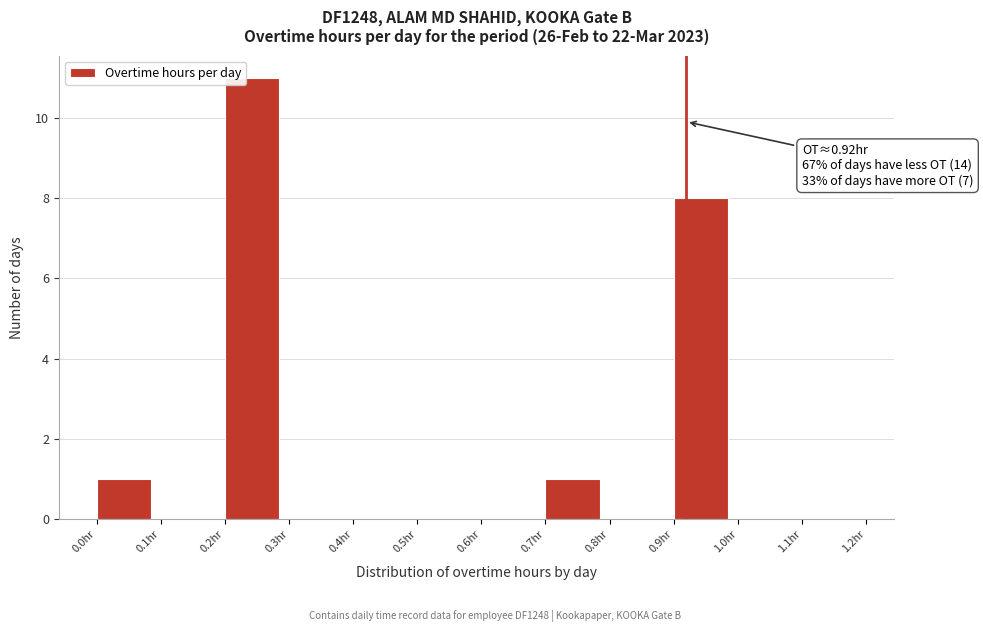

Which range on the x-axis has the tallest bar?

0.2 to 0.3